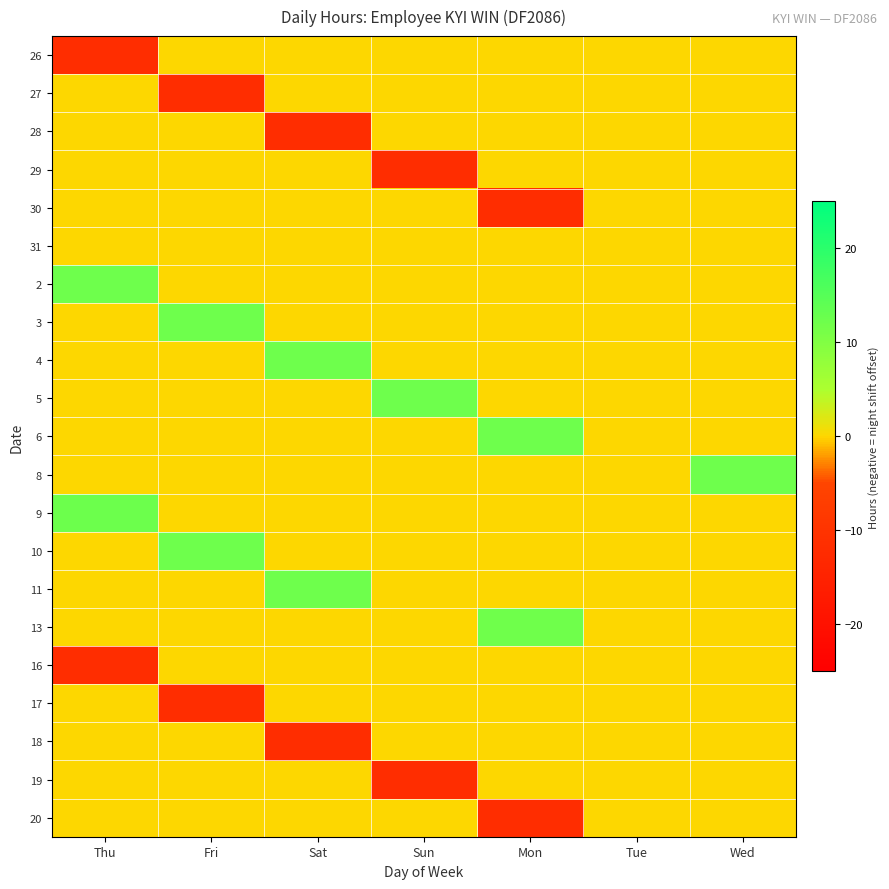

Rank the series at Sun from lowest to highest value.

19, 29, 26, 27, 28, 30, 31, 2, 3, 4, 6, 8, 9, 10, 11, 13, 16, 17, 18, 20, 5